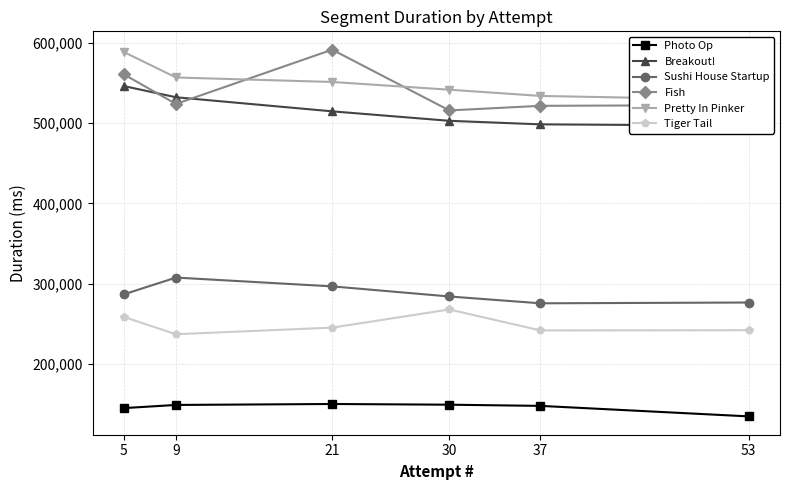

True or false: Photo Op and Fish intersect in this chart.

False